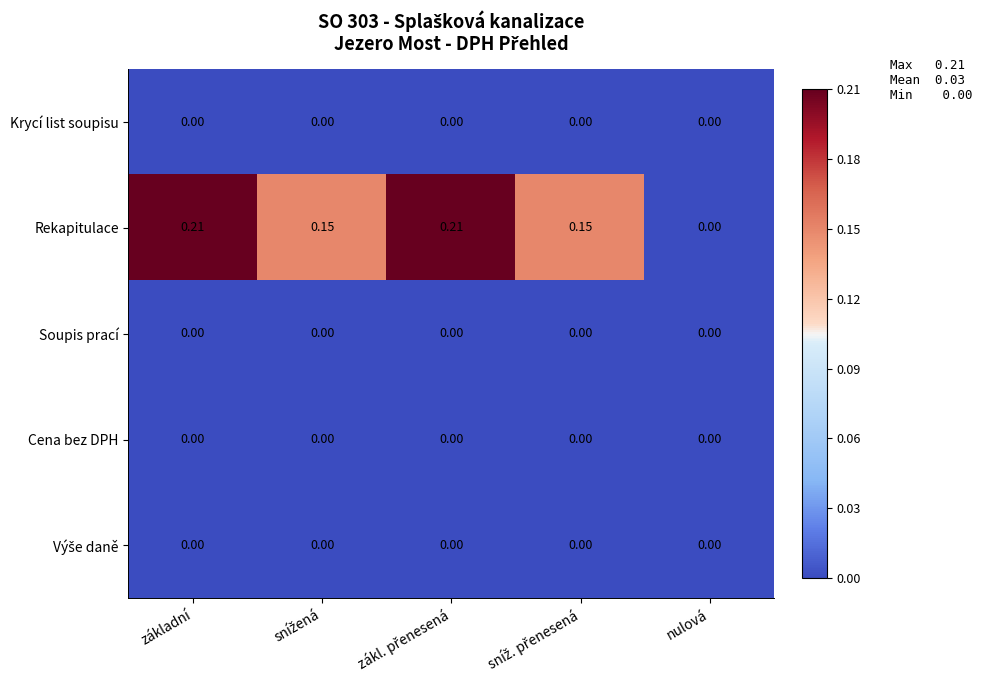

Which series has the largest total across all categories?

Rekapitulace